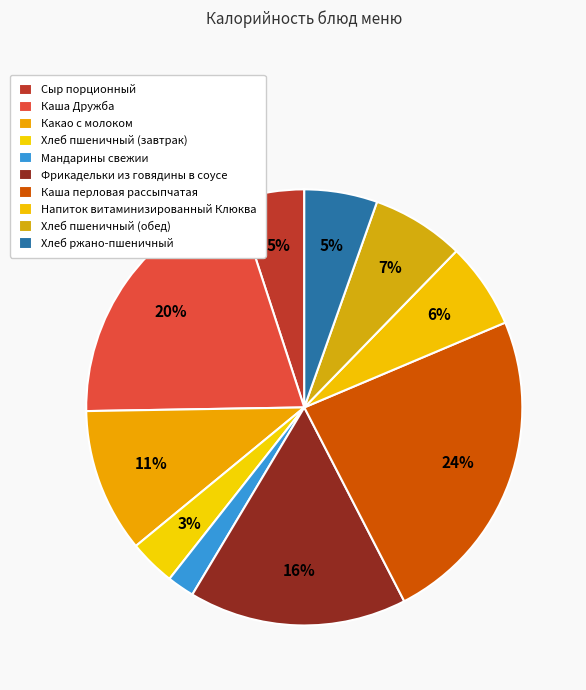

Count the number of slices in the pie.

10